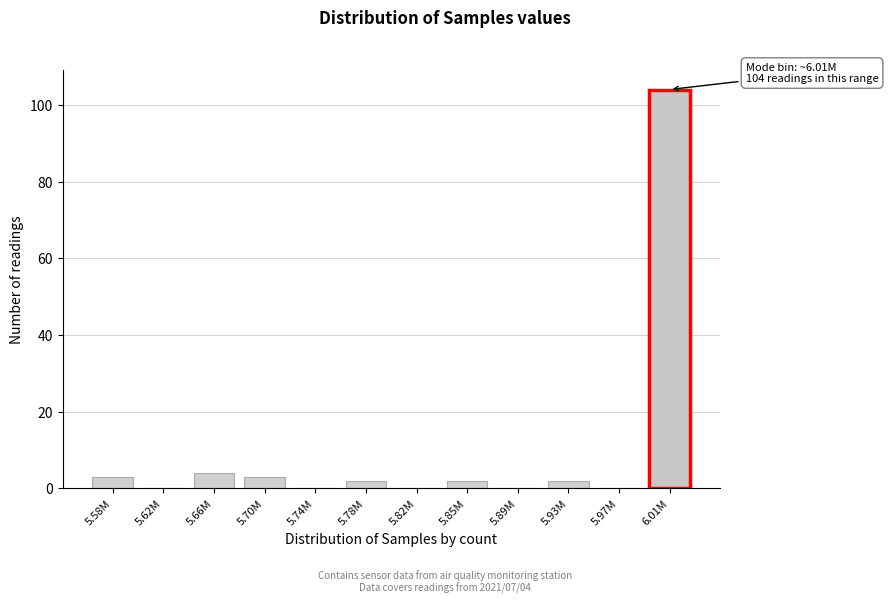

Reading right to left, transcribe all the data shown in this chart.

6.01M=104	5.97M=0	5.93M=2	5.89M=0	5.85M=2	5.82M=0	5.78M=2	5.74M=0	5.70M=3	5.66M=4	5.62M=0	5.58M=3